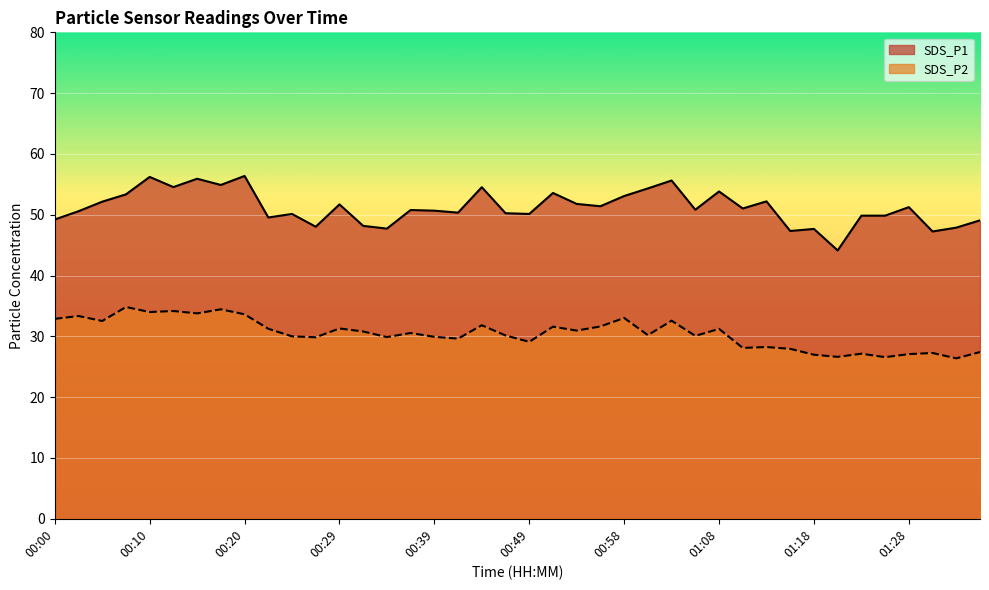

The SDS_P1 series shows 69.8 at 00:39. True or false?

False